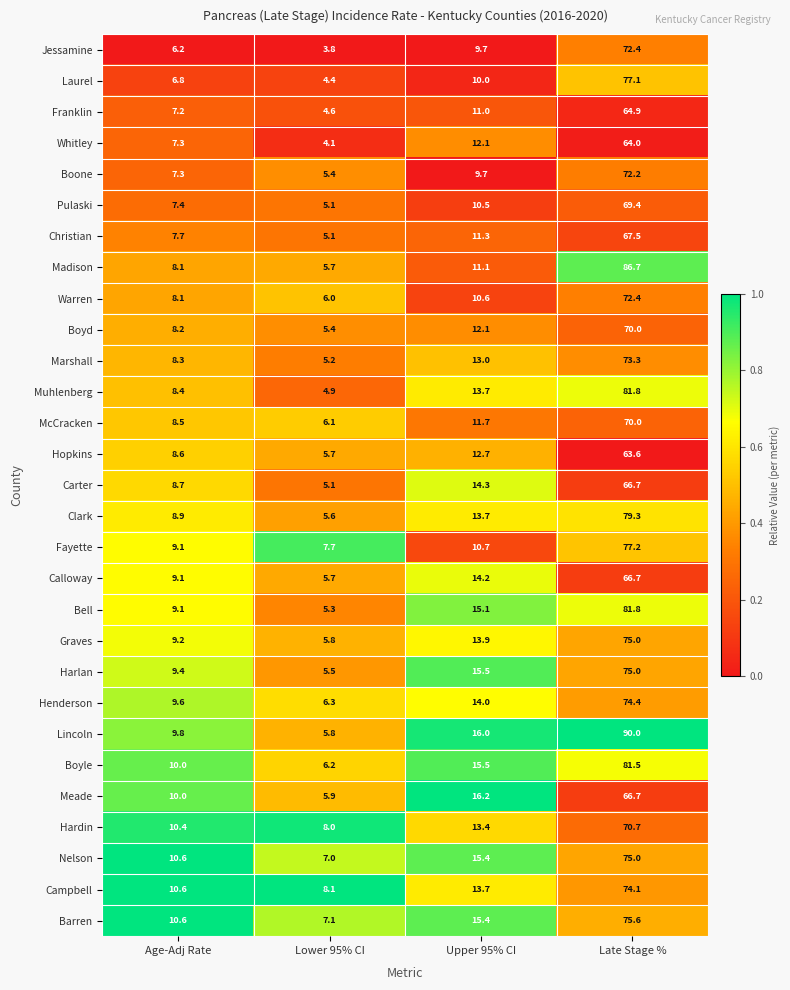

What is the total value across all series at Lower 95% CI?

166.6